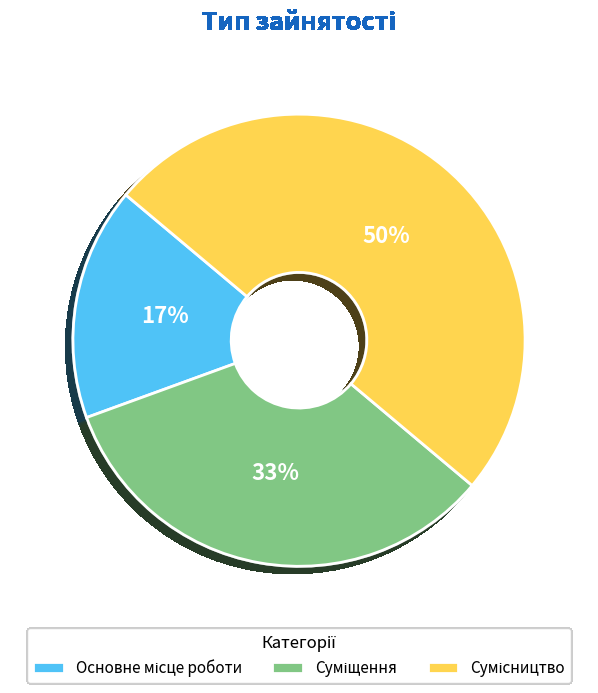

To the nearest percent, what is the difference between the largest and smallest slice percentages?

33%